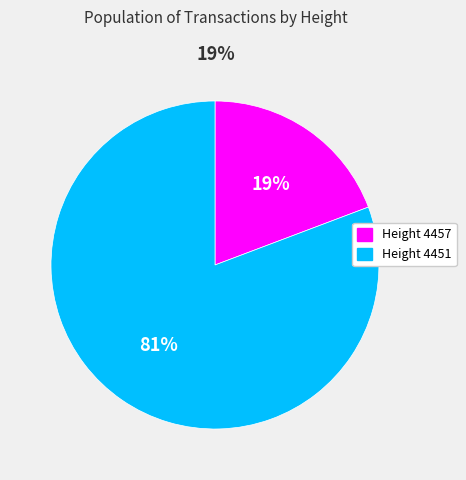

To the nearest percent, what is the average slice percentage?

50%